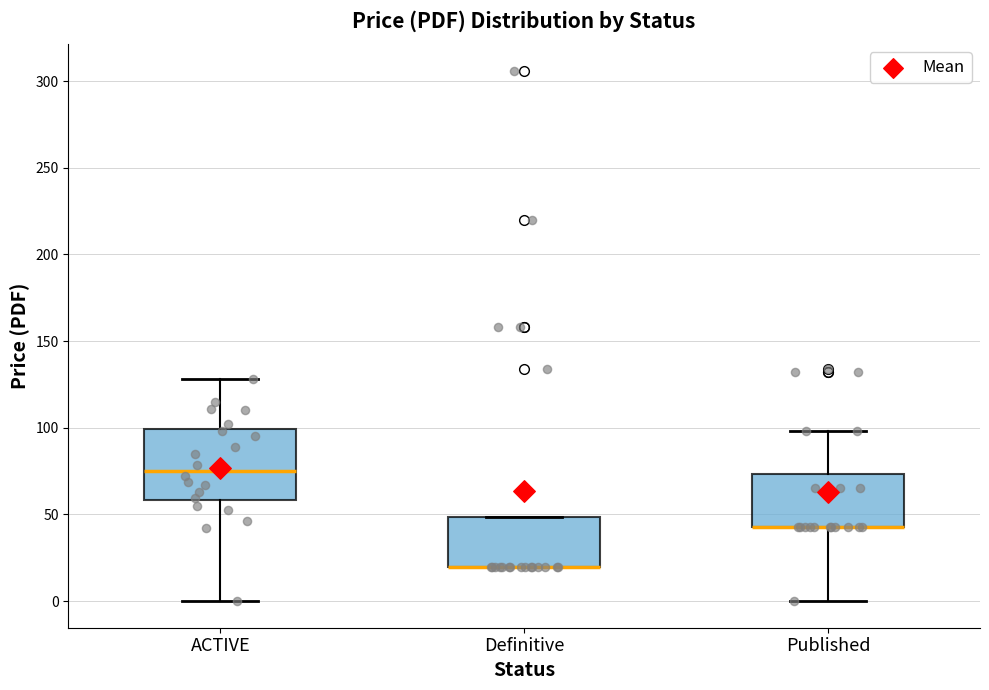

Comparing the boxes themselves (not the whiskers), which one is the tallest?

ACTIVE